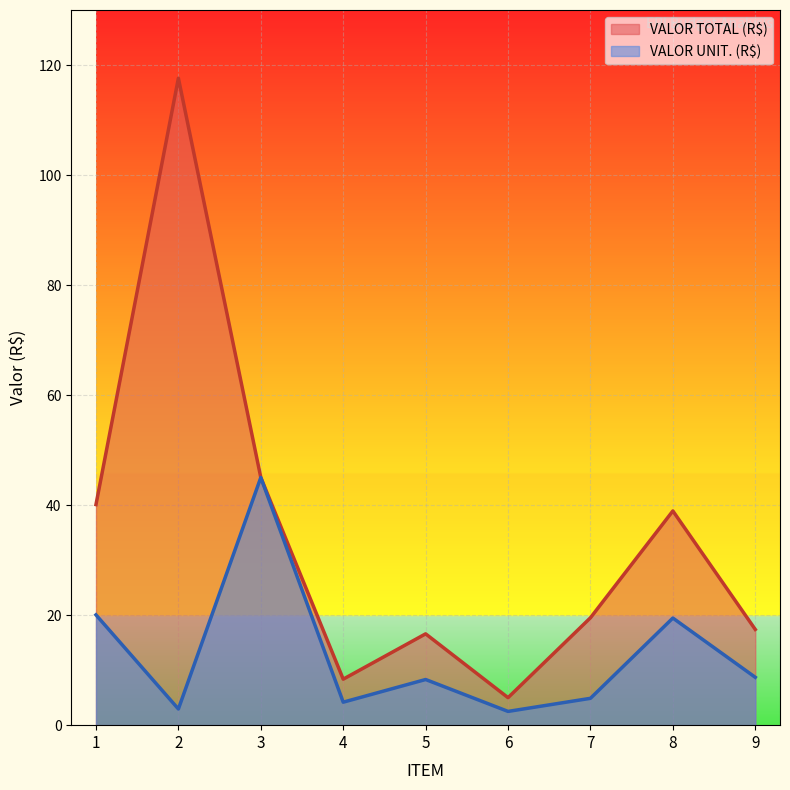

What is the value of the VALOR TOTAL (R$) point at the 8th from the left?

38.9